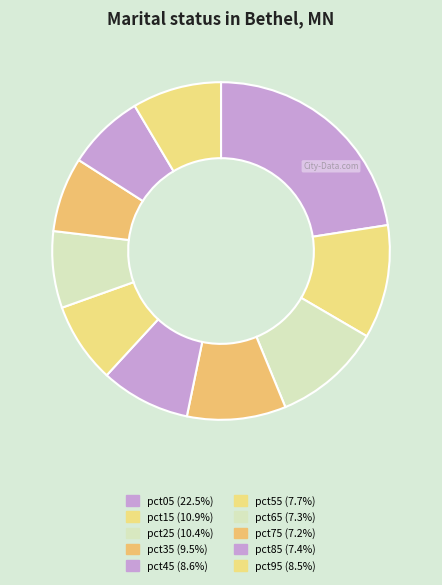

Is the sum of pct45 and pct15 greater than half?

No